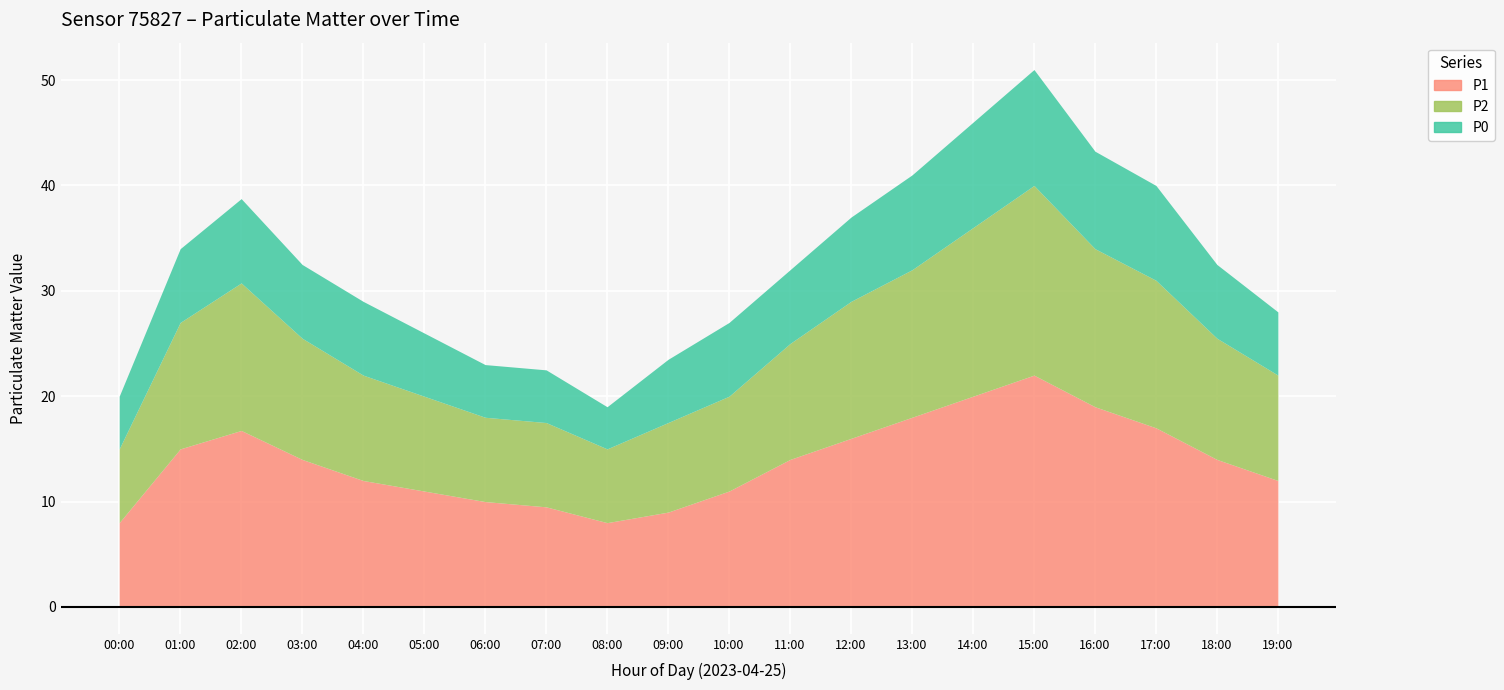

What is the lowest value of the P1 series?

8.0